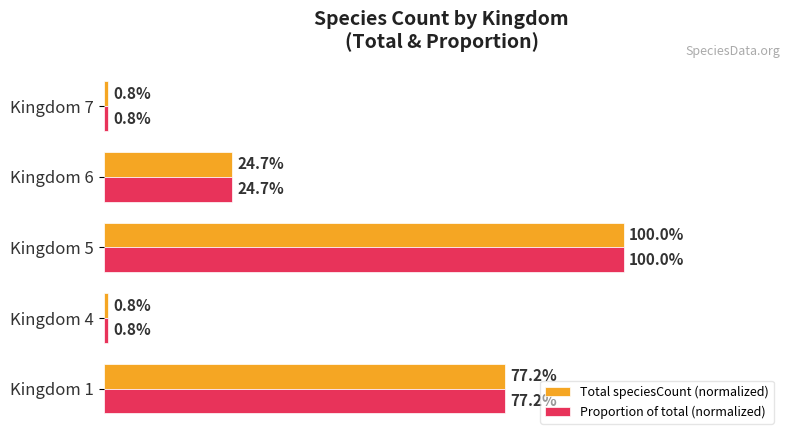

At which label is Total speciesCount (normalized) closest to 50?

Kingdom 6